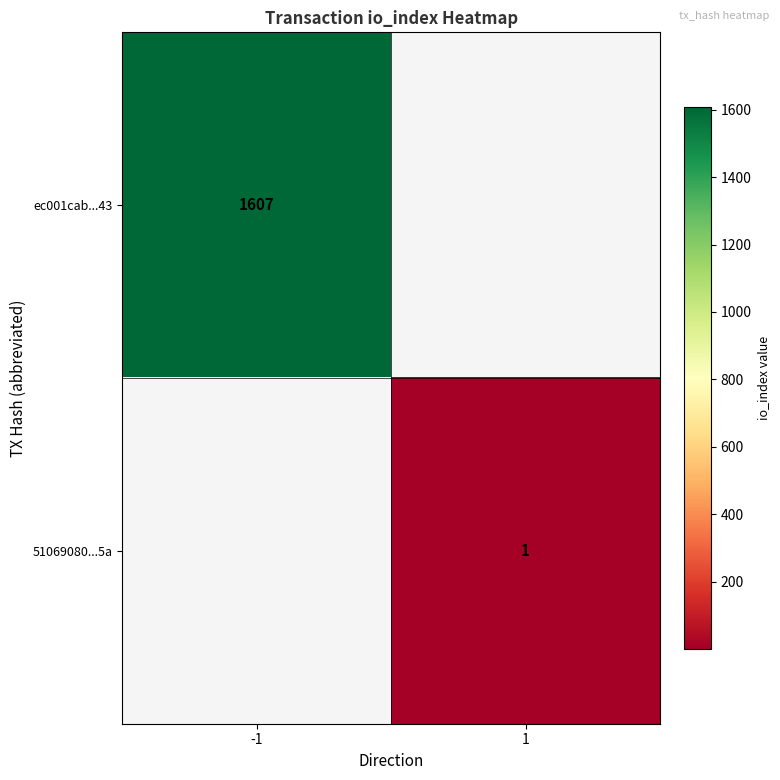

What is the difference between the highest and lowest values at -1?

1607